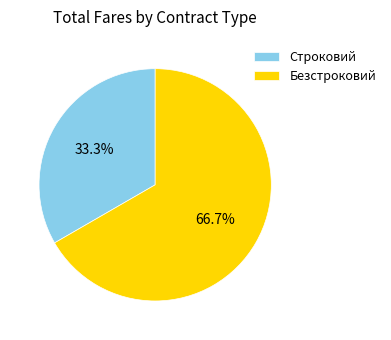

Which category accounts for the majority?

Безстроковий